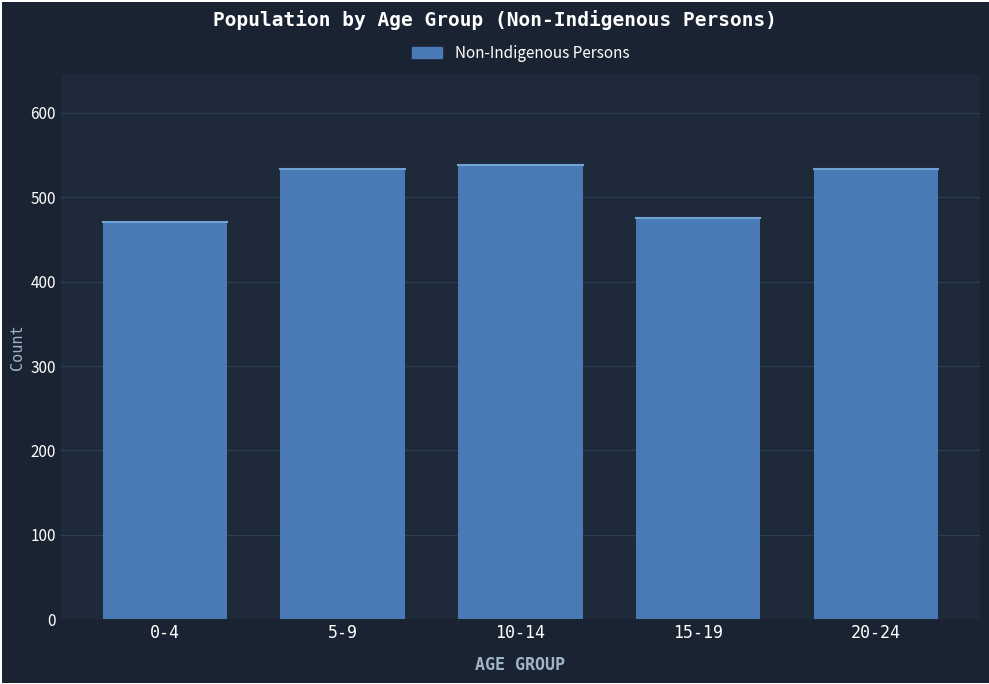

Reading left to right, extract all data points from this chart.

0-4=471	5-9=534	10-14=538	15-19=475	20-24=534